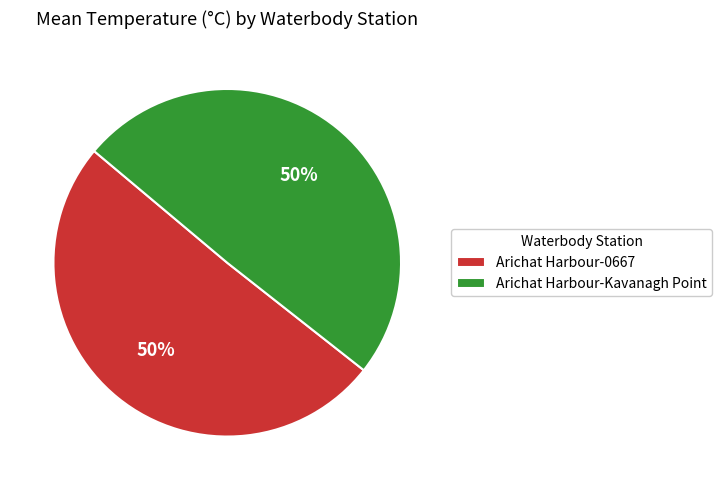

Is the sum of Arichat Harbour-Kavanagh Point and Arichat Harbour-0667 greater than half?

Yes